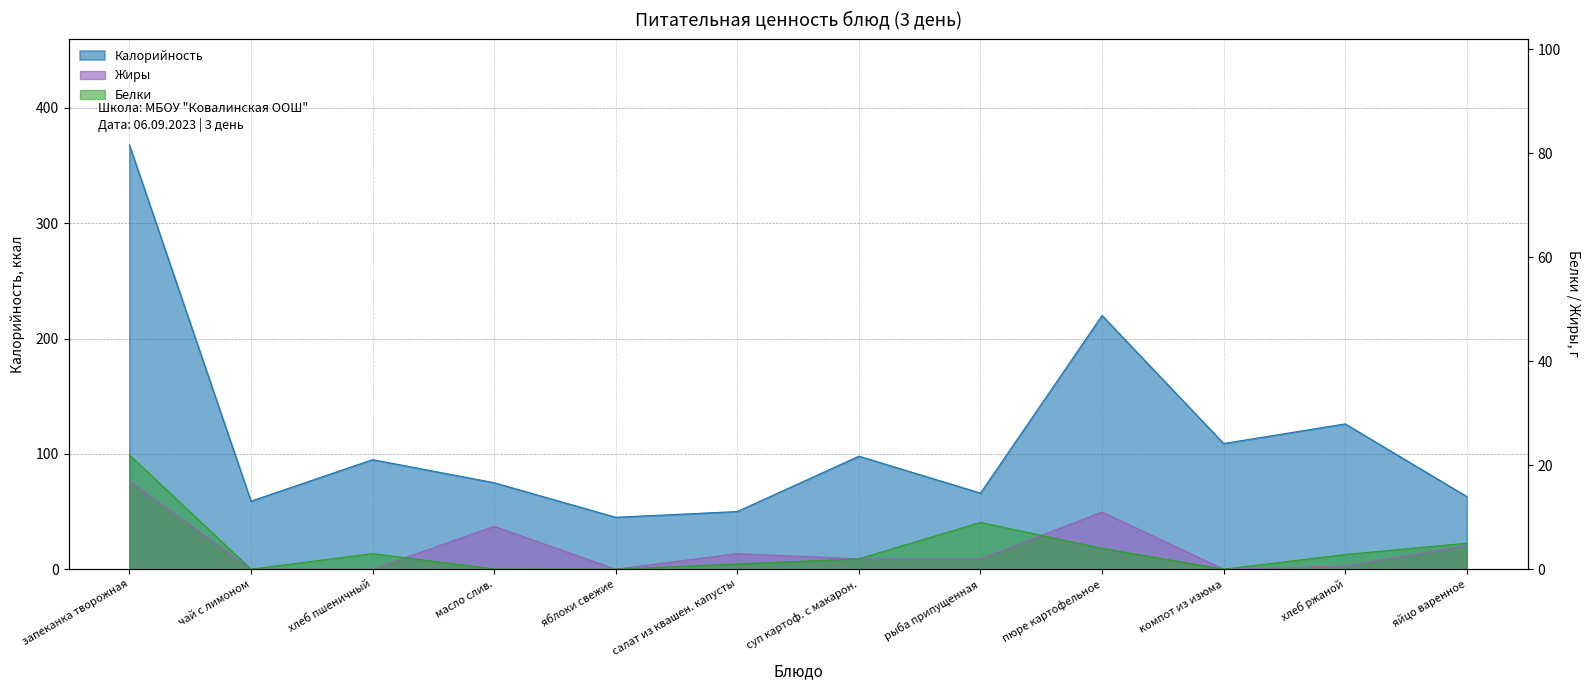

What is the minimum value for Калорийность?

45.0